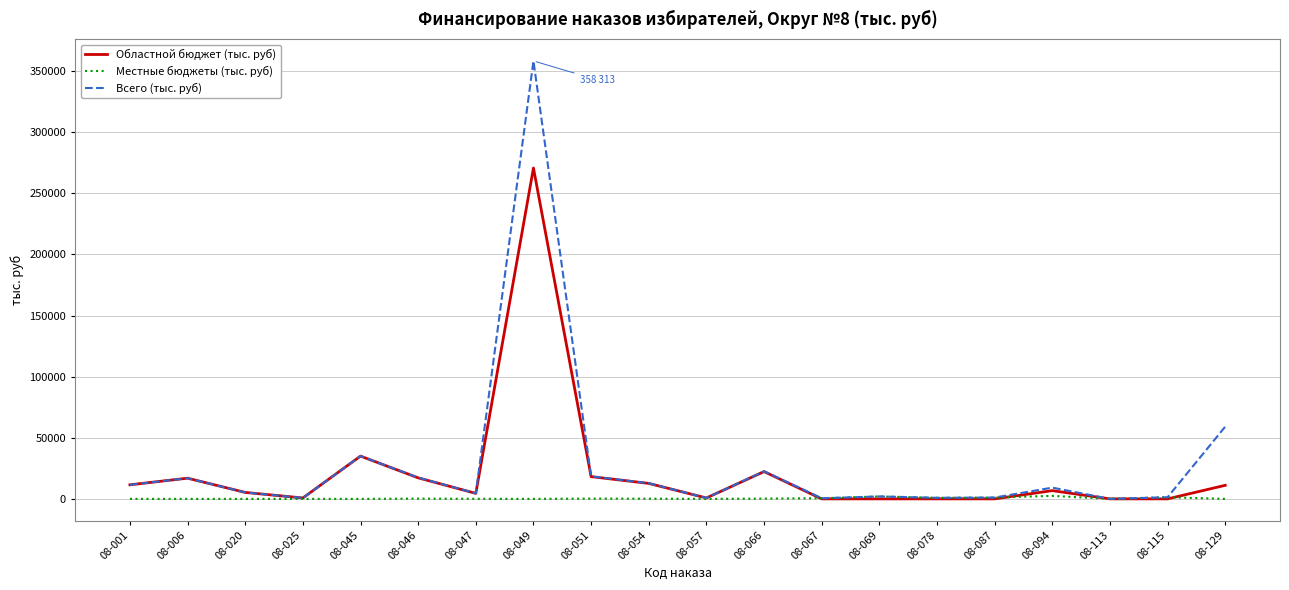

At which category does Областной бюджет (тыс. руб) reach its first local peak?

08-006